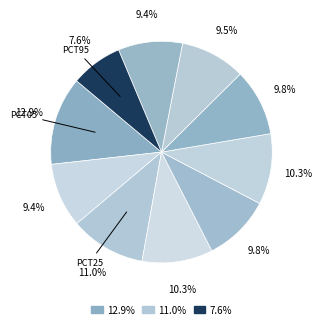

To the nearest percent, what is the difference between the largest and smallest slice percentages?

5%